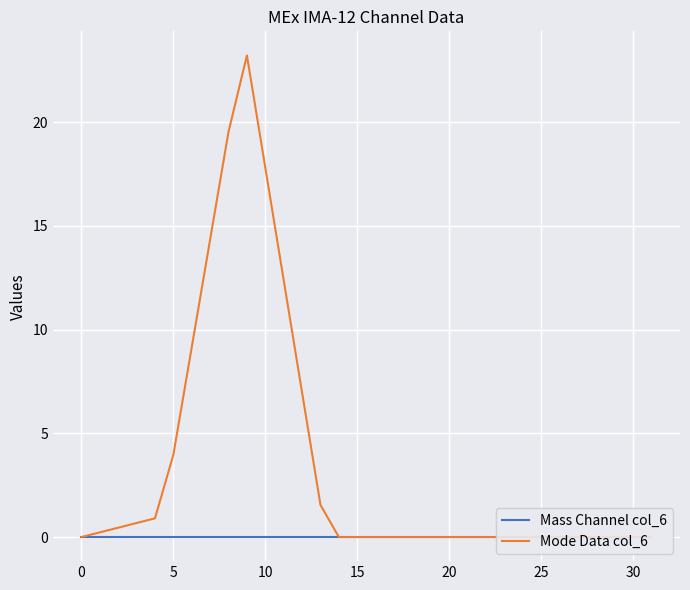

Is it true that Mode Data col_6 equals 13.6 at 24?

False